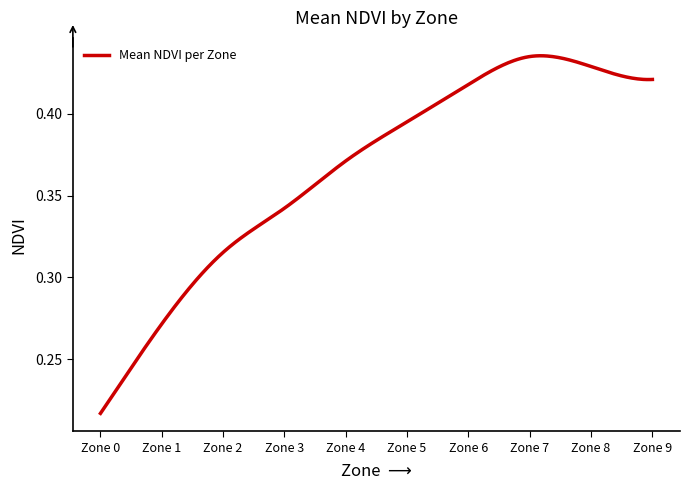

How many points are higher than both their immediate neighbors (excluding endpoints)?

1